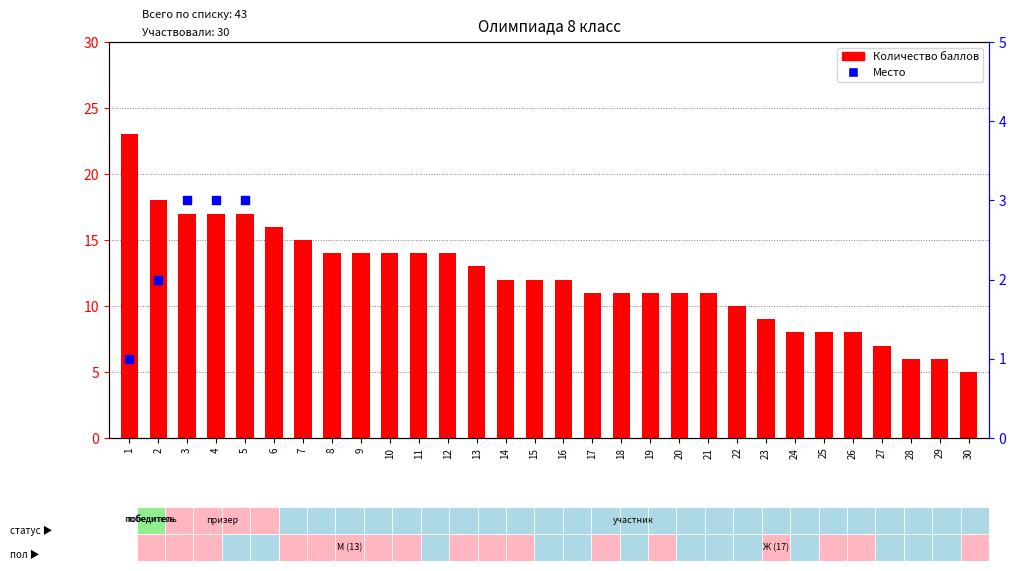

What is the change in value from 6 to 26?

-8